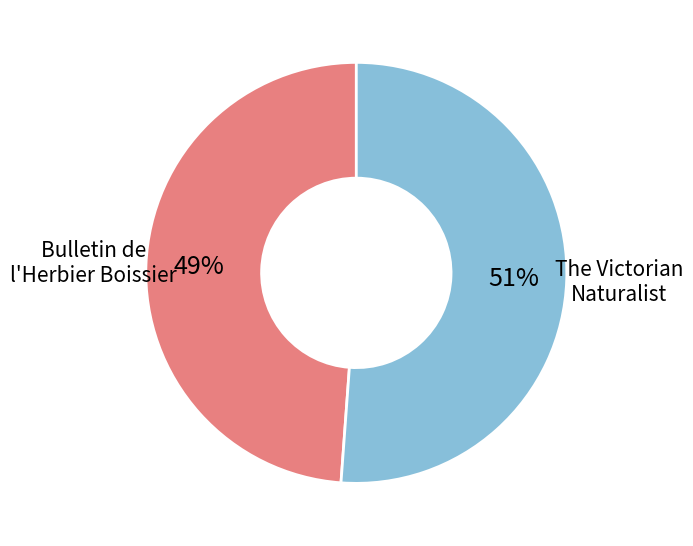

What is the ratio of the value at Bulletin de l'Herbier Boissier to the value at The Victorian Naturalist?

1.0